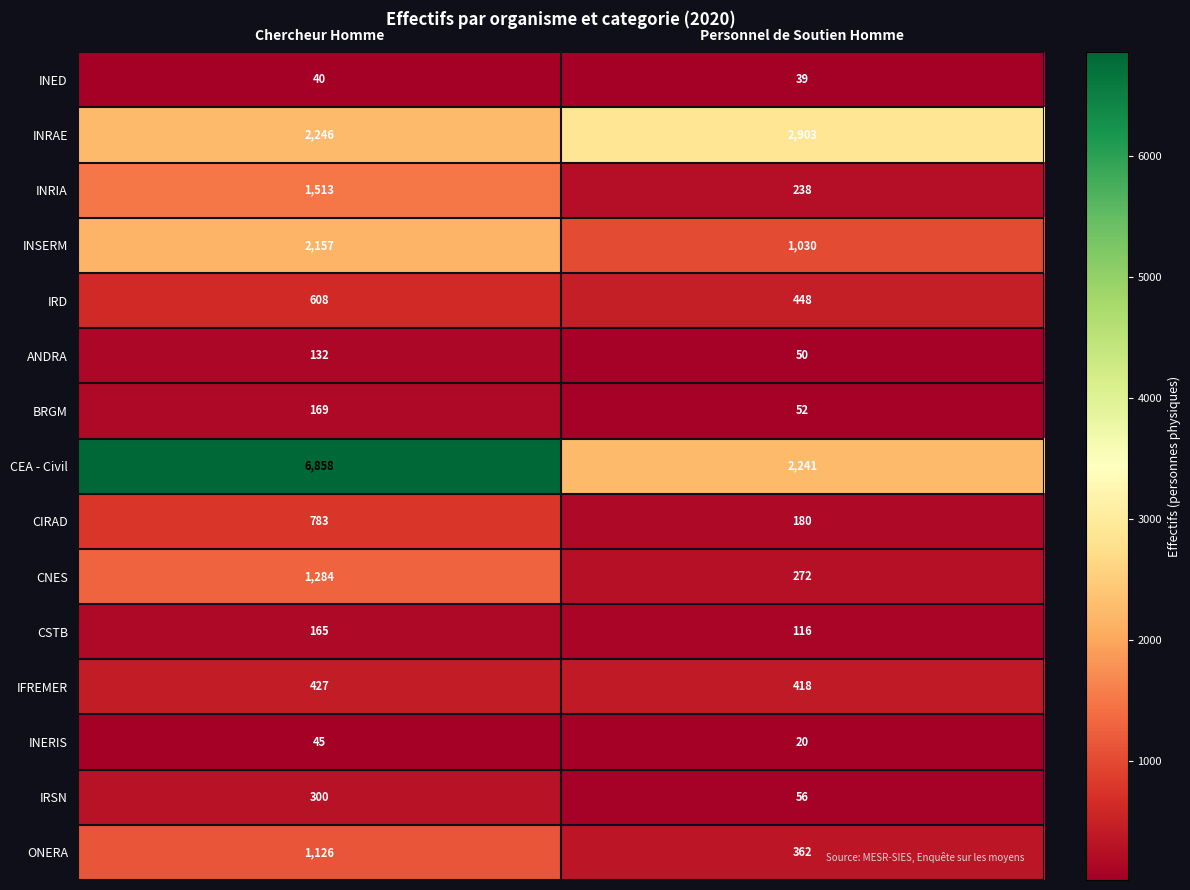

Count the number of data series in this chart.

15